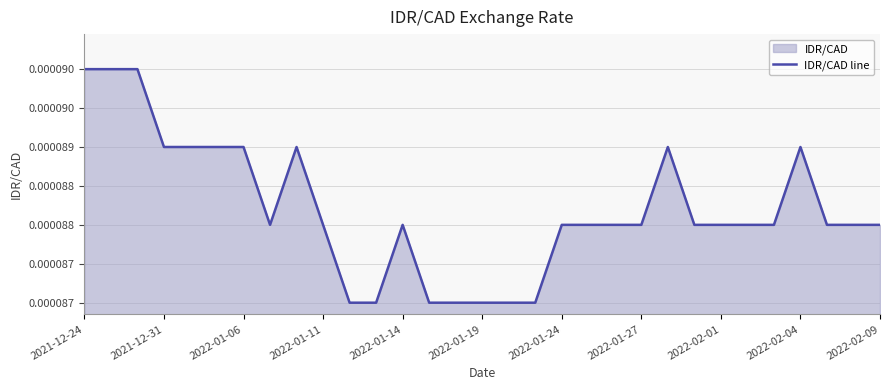

Count the values in the range 0 to 1.

31